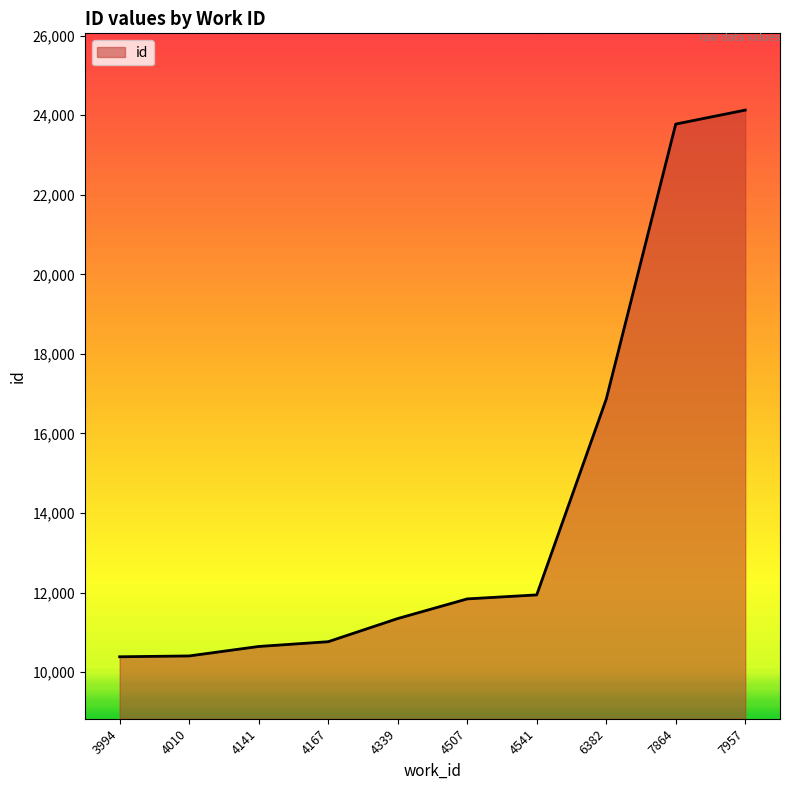

True or false: the data shows 16432 at 4010.

False